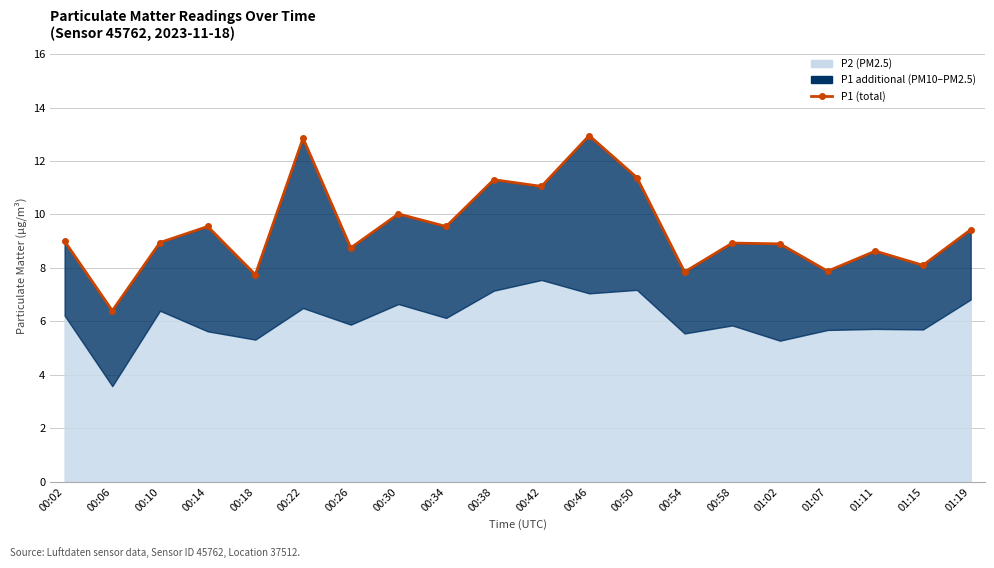

Reading left to right, list all the values displayed in this chart.

00:02=9.0	00:06=6.4	00:10=8.9	00:14=9.6	00:18=7.8	00:22=12.8	00:26=8.8	00:30=10.0	00:34=9.6	00:38=11.3	00:42=11.1	00:46=12.9	00:50=11.4	00:54=7.8	00:58=8.9	01:02=8.9	01:07=7.9	01:11=8.6	01:15=8.1	01:19=9.4